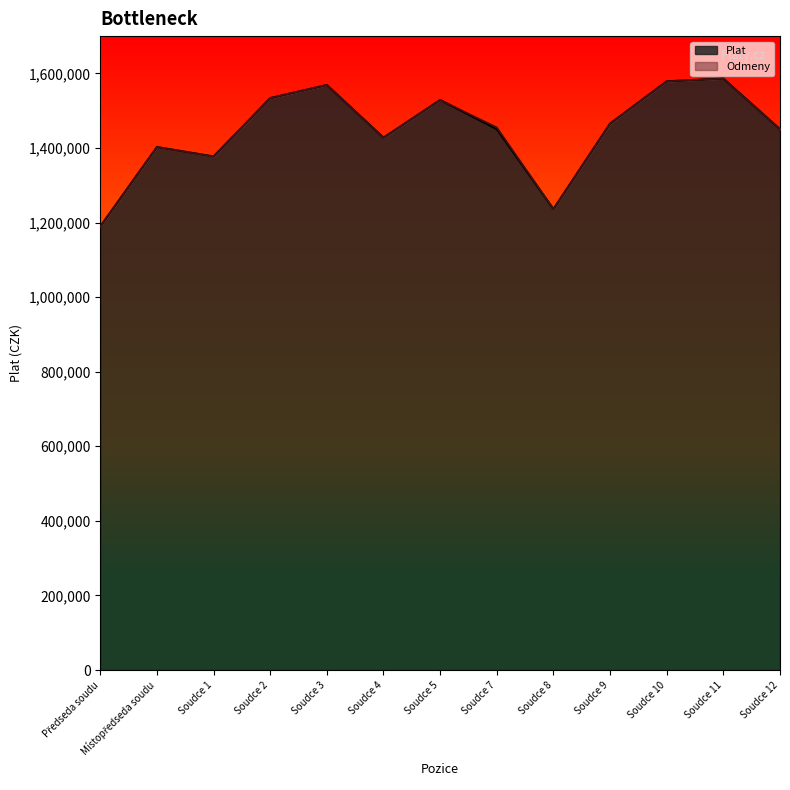

List the labels in order of value, largest first.

Soudce 11, Soudce 10, Soudce 3, Soudce 2, Soudce 5, Soudce 9, Soudce 7, Soudce 12, Soudce 4, Místopředseda soudu, Soudce 1, Soudce 8, Předseda soudu